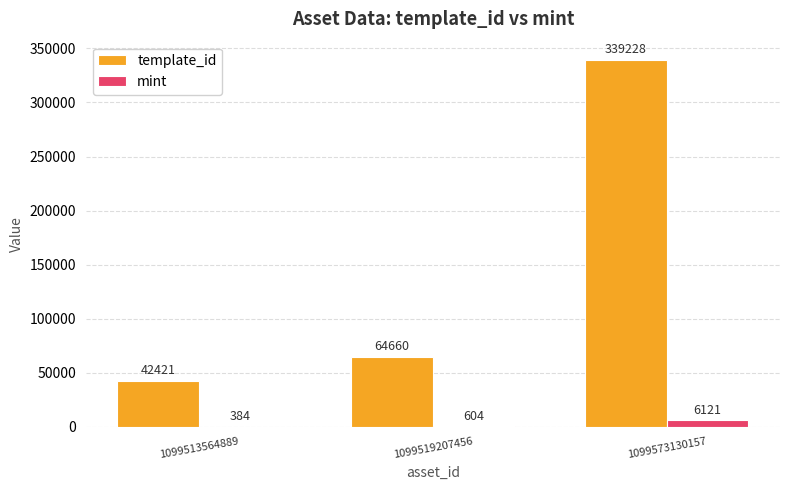

Which series changed the most between 1099513564889 and 1099573130157?

template_id